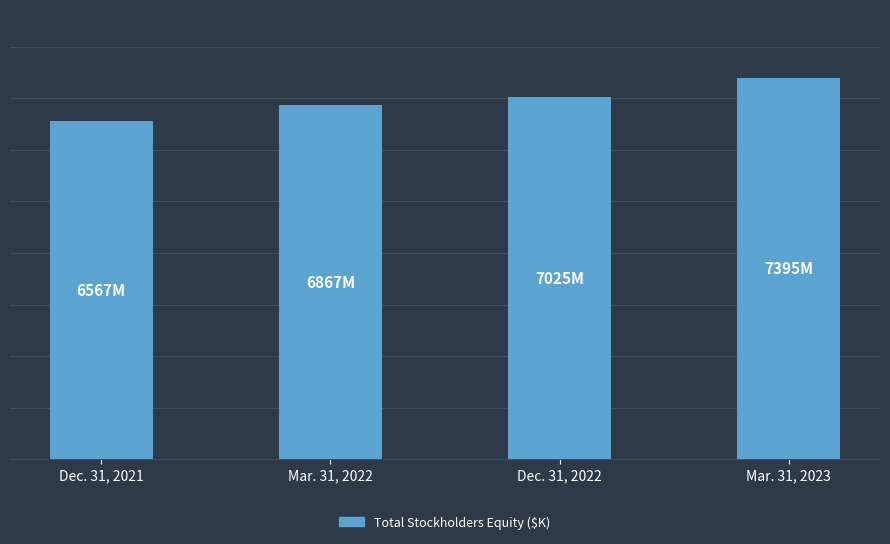

Are the bars horizontal?

No